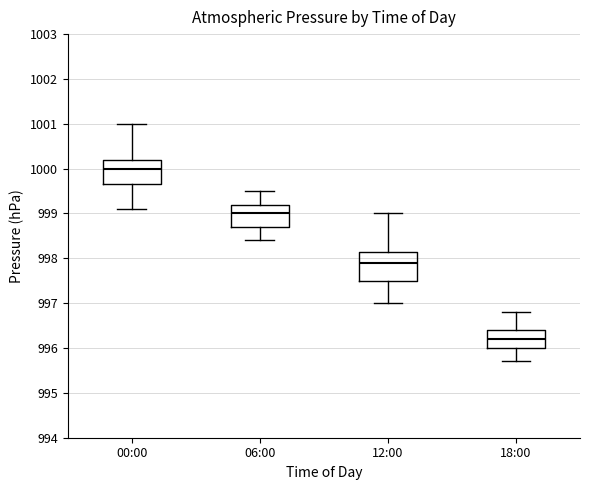

Which box is the tallest, from its lower edge to its upper edge?

12:00